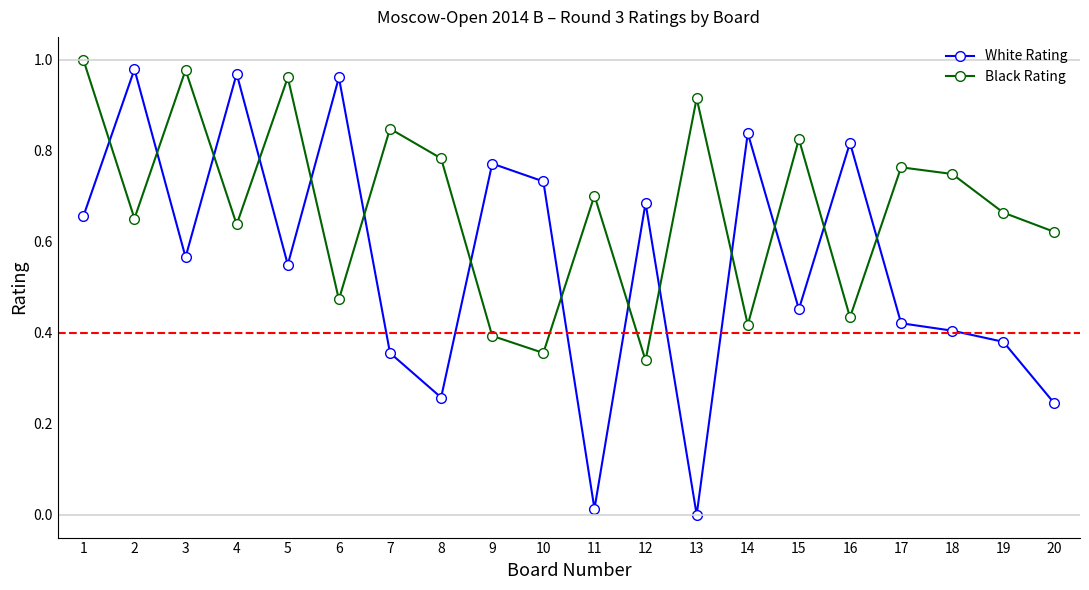

At which category is the sum across all series the highest?

1